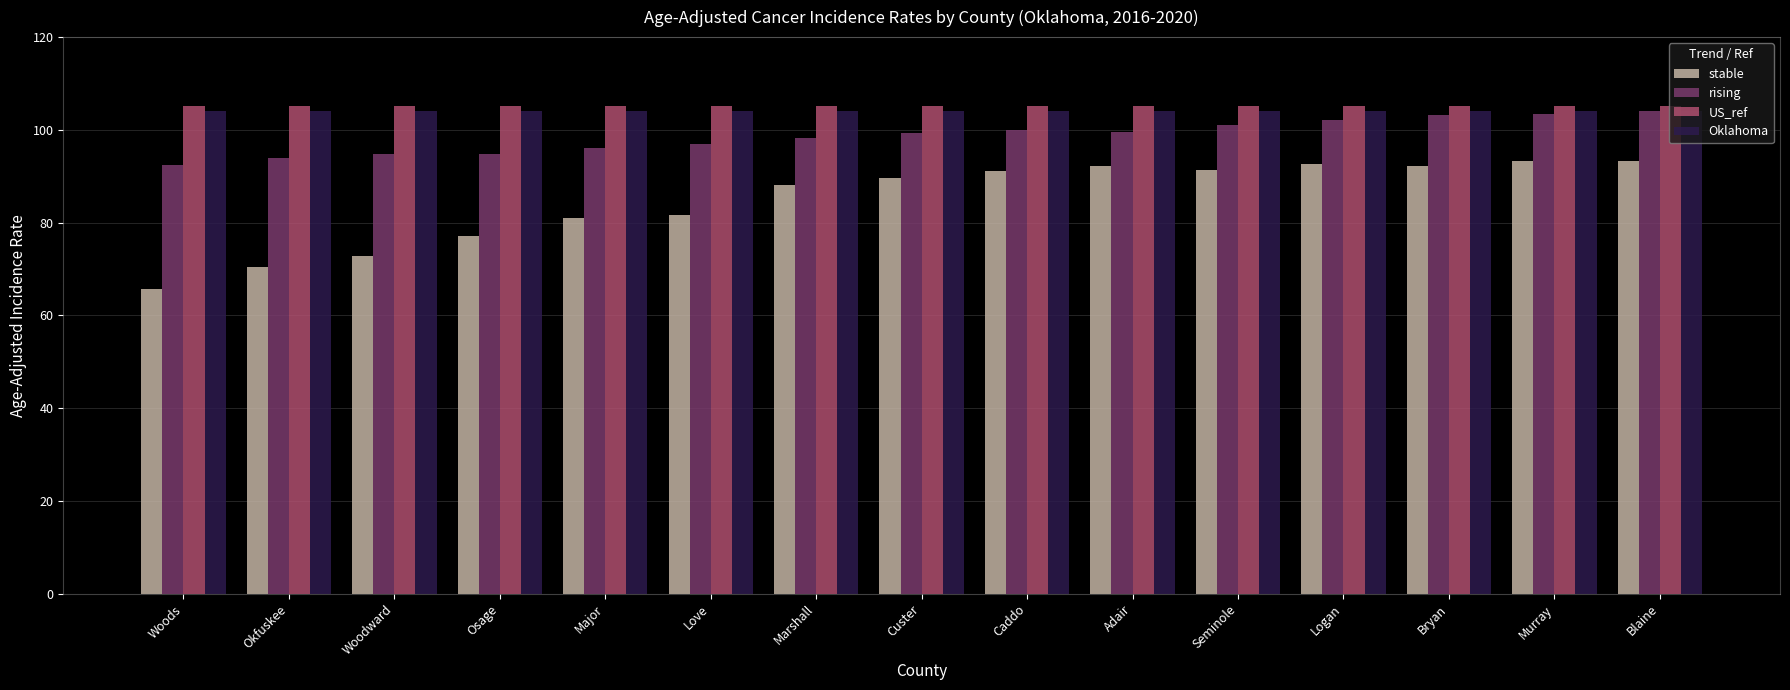

At which label does rising first exceed 99?

Custer